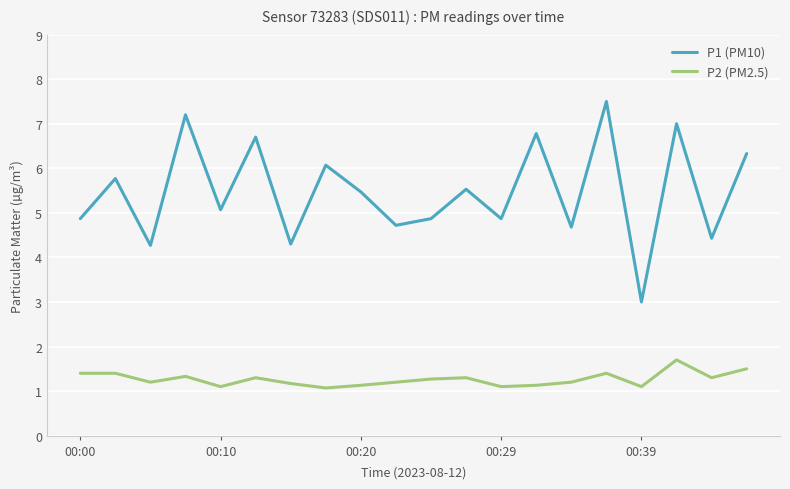

Which series has the largest range (max minus min)?

P1 (PM10)